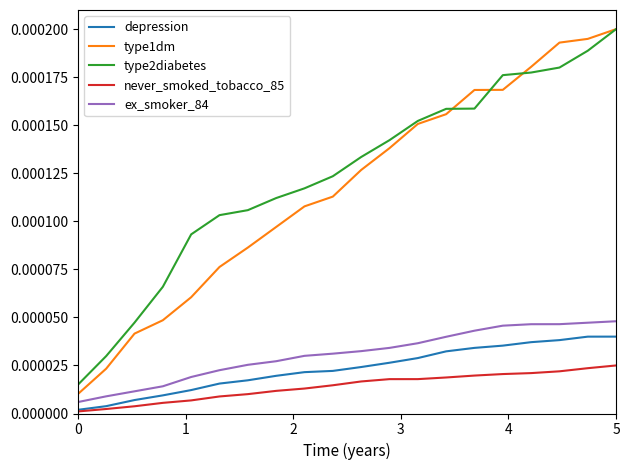

Which series has the largest range (max minus min)?

type1dm